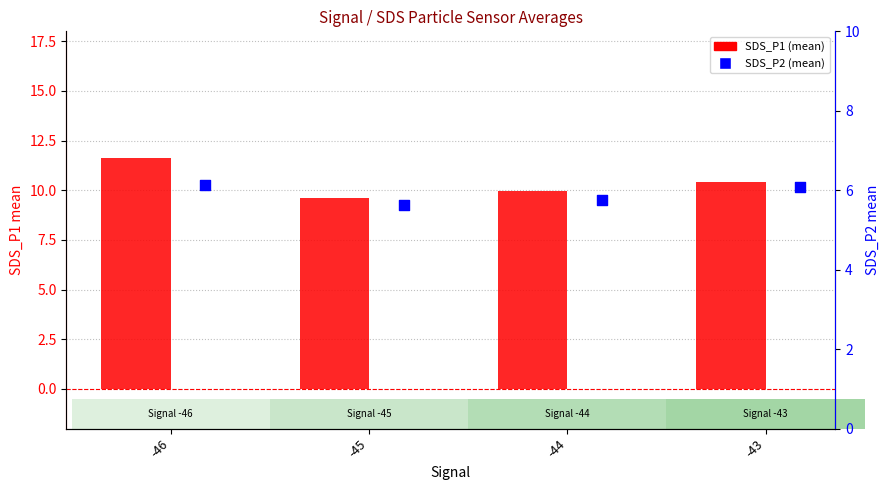

Which series has the largest total across all categories?

SDS_P1 (mean)